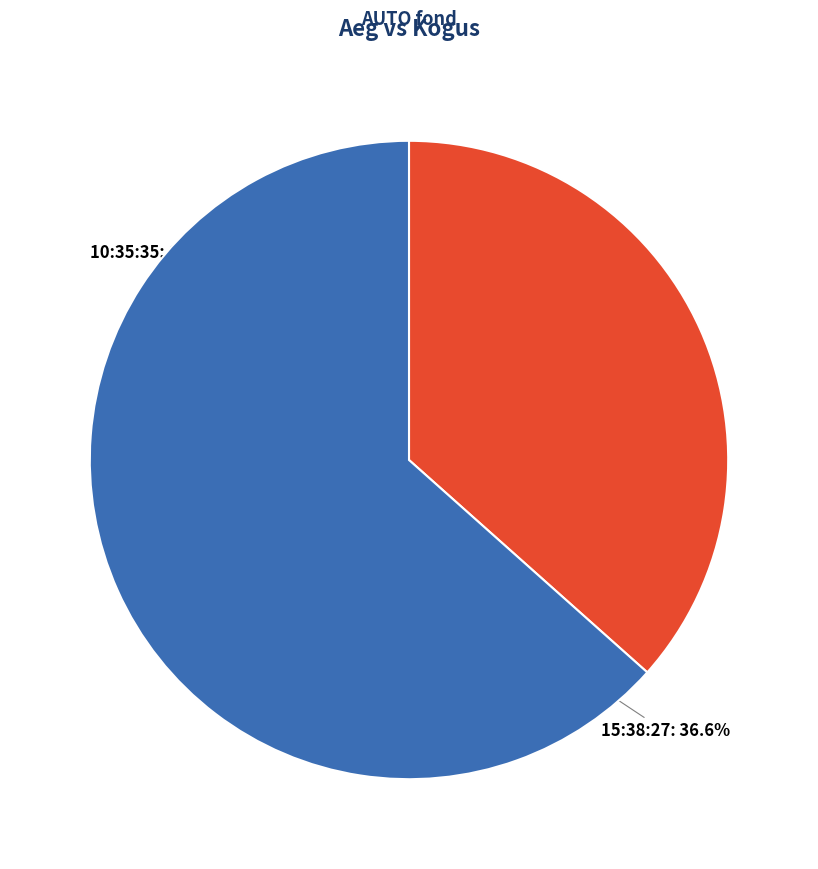

What is the smallest slice in the pie chart?

15:38:27